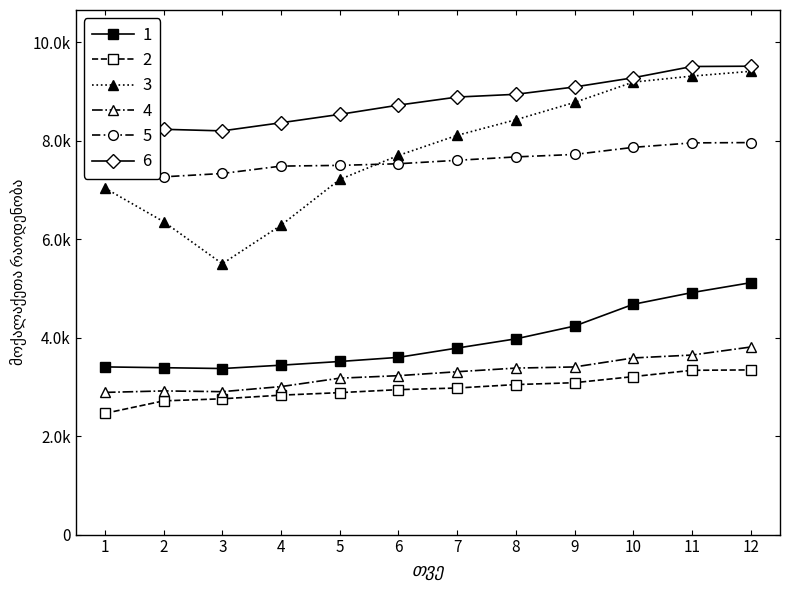

Which series has the largest range (max minus min)?

ქობულეთი